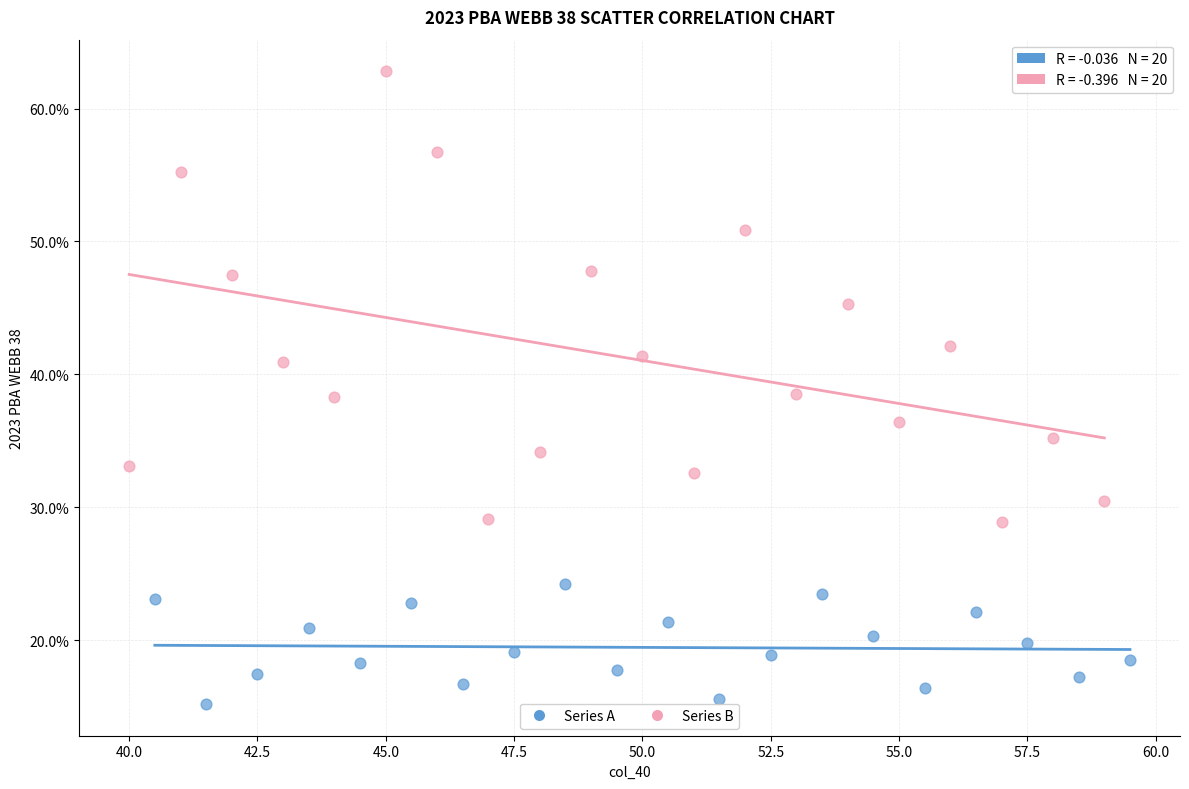

Which series reaches the maximum Y coordinate?

Series B